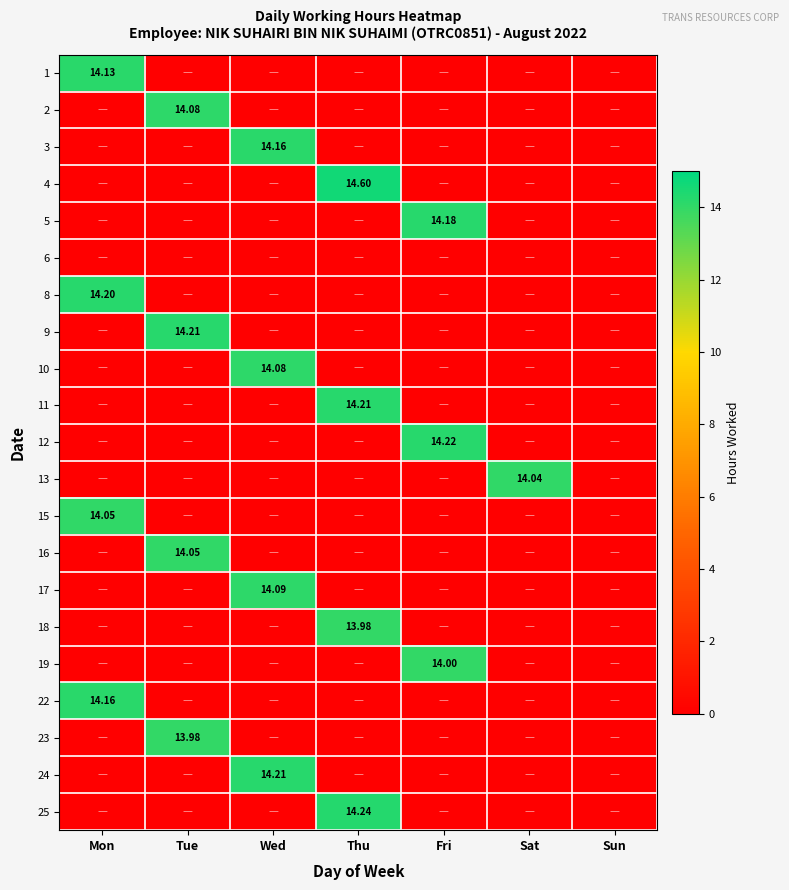

Is the value of 18 at Thu greater than the value of 8 at Mon?

No